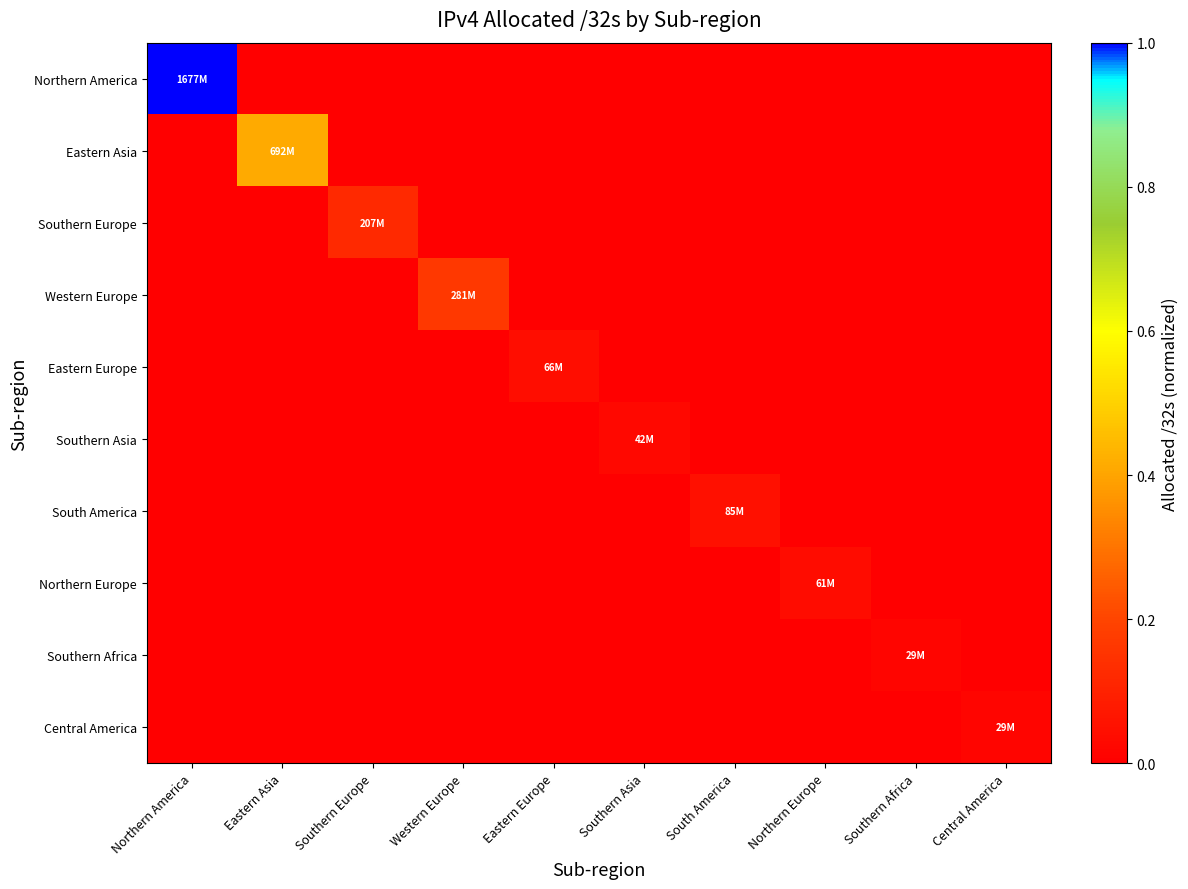

Which series changed the most between South America and Northern Europe?

South America